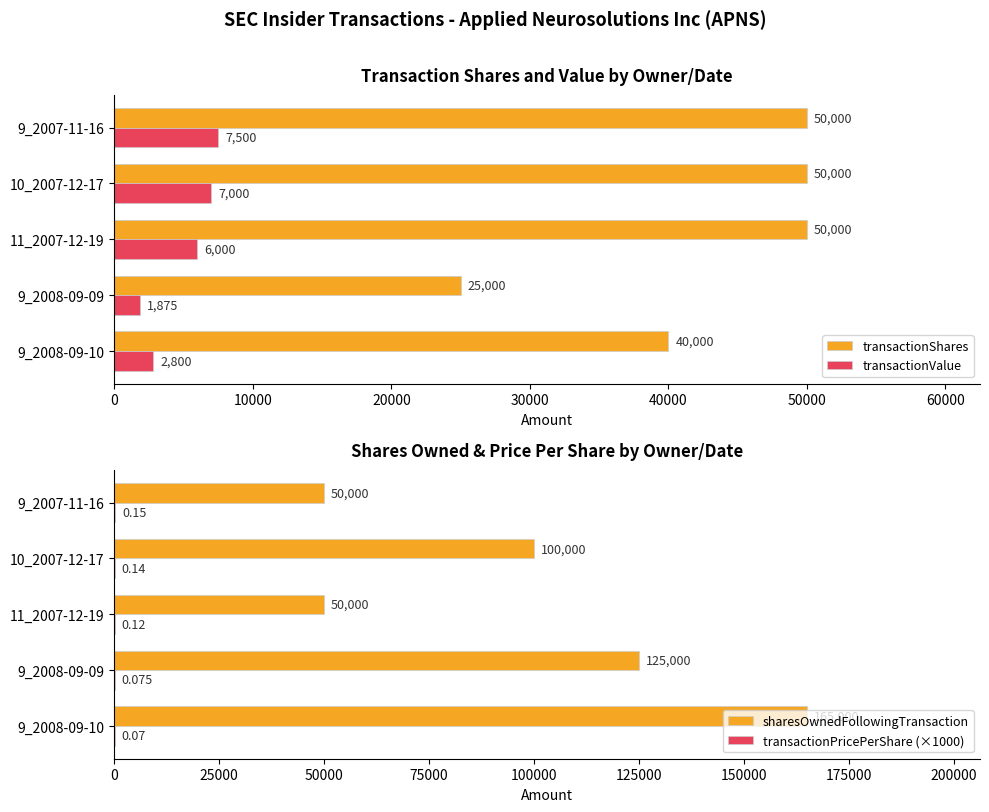

Does the chart contain stacked bars?

No